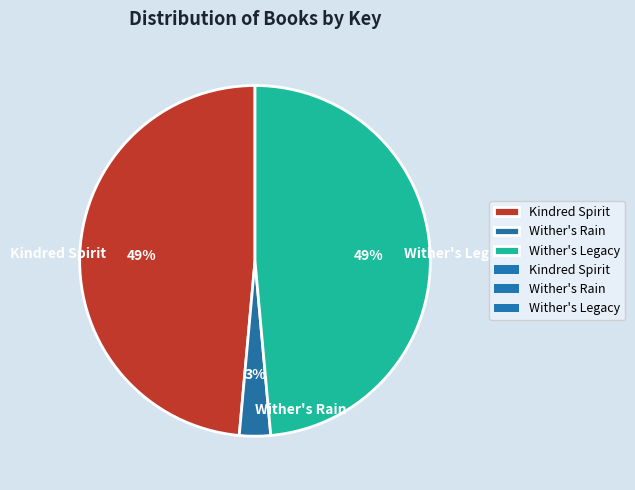

Does Wither's Legacy represent more than half of the total?

No